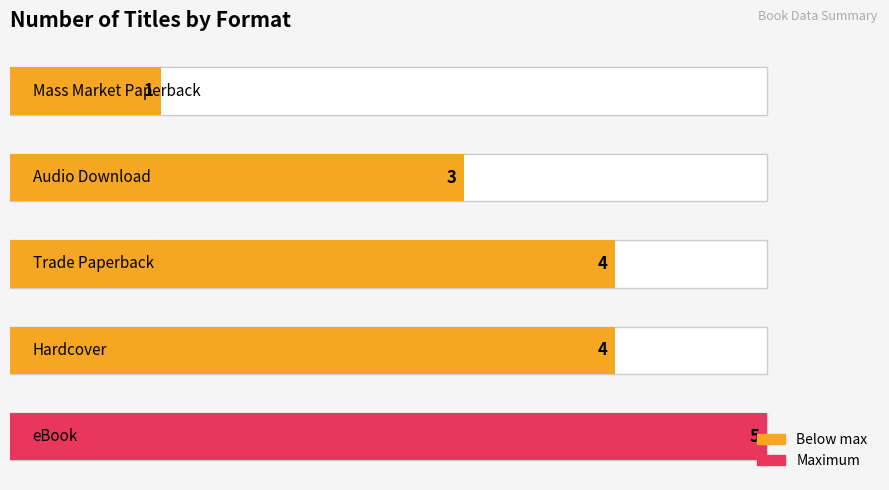

The chart shows a value of 3 at 3. True or false?

True